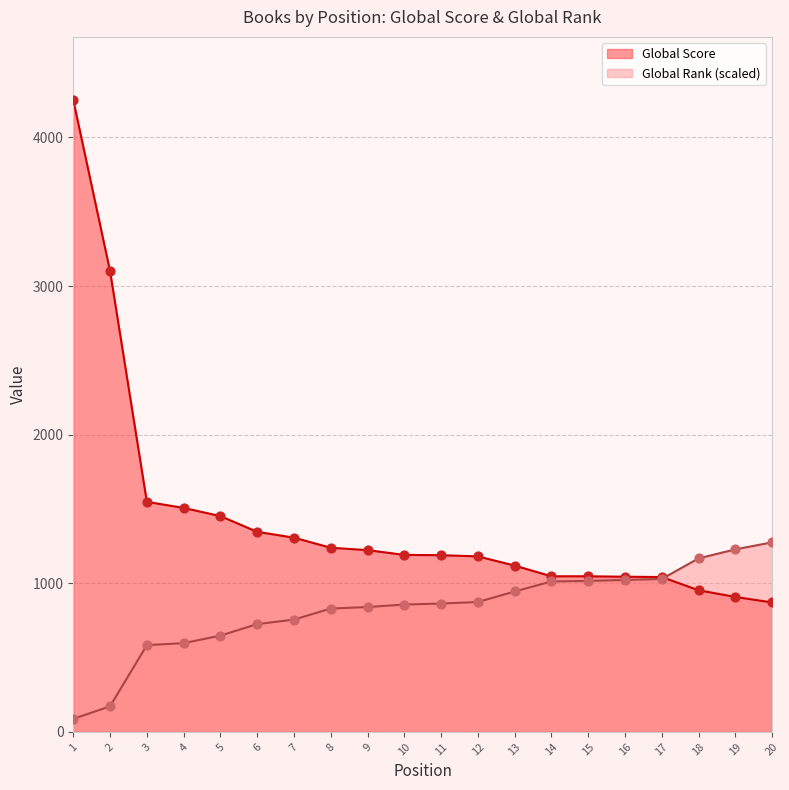

Which series has the largest total across all categories?

Global Score